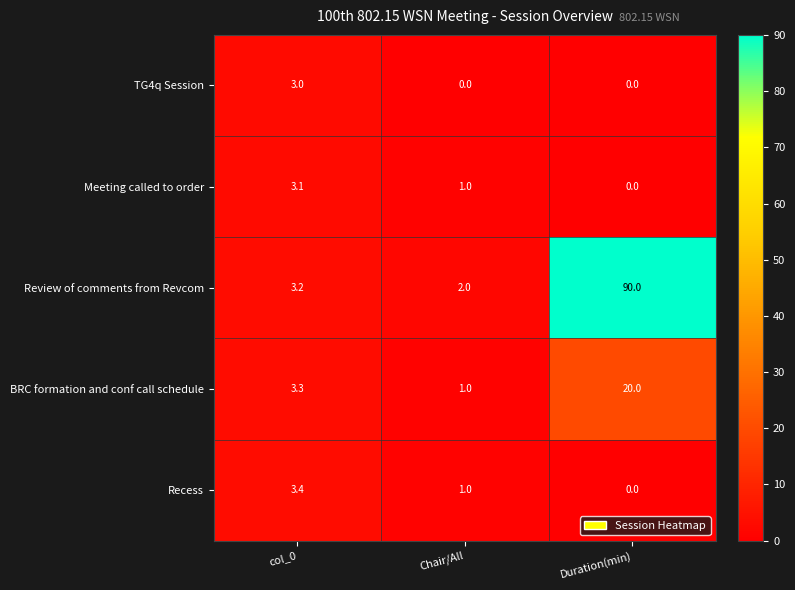

True or false: TG4q Session has a value of 0.0 at Chair/All.

True